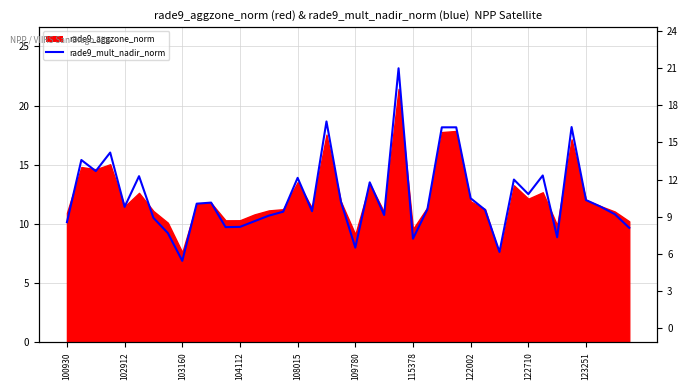

The chart shows a value of 11.4 at 102912. True or false?

True